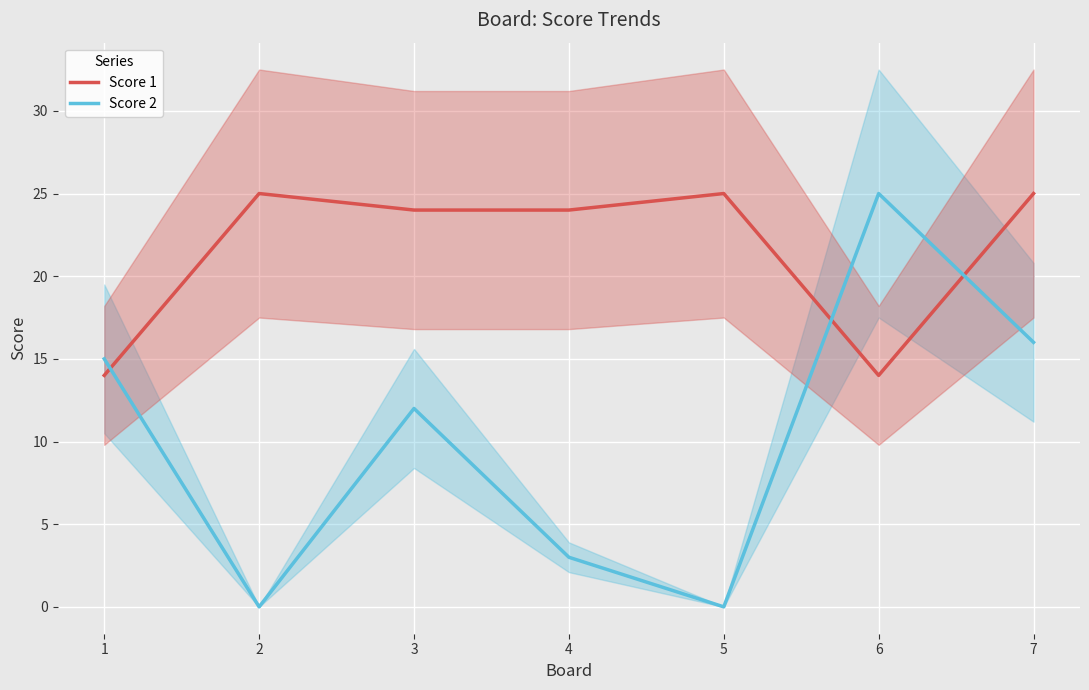

List the series in order of their overall mean, lowest first.

Score 2, Score 1